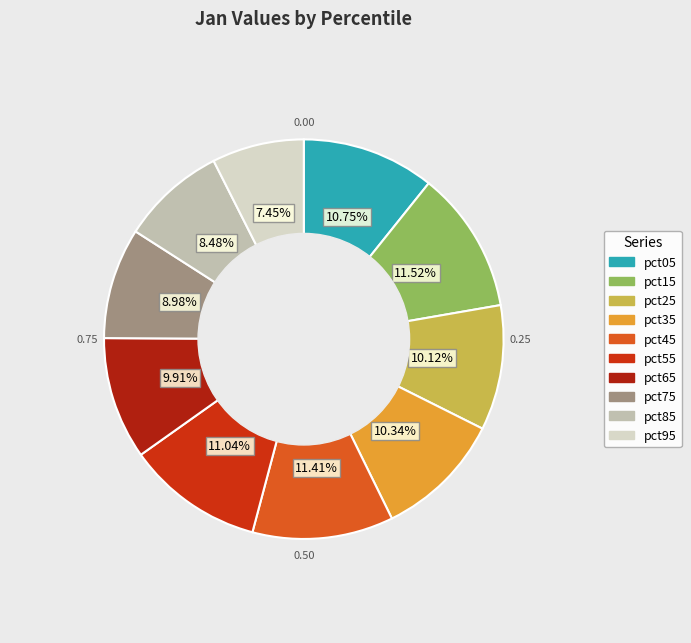

Which category has the smallest portion of the pie?

pct95